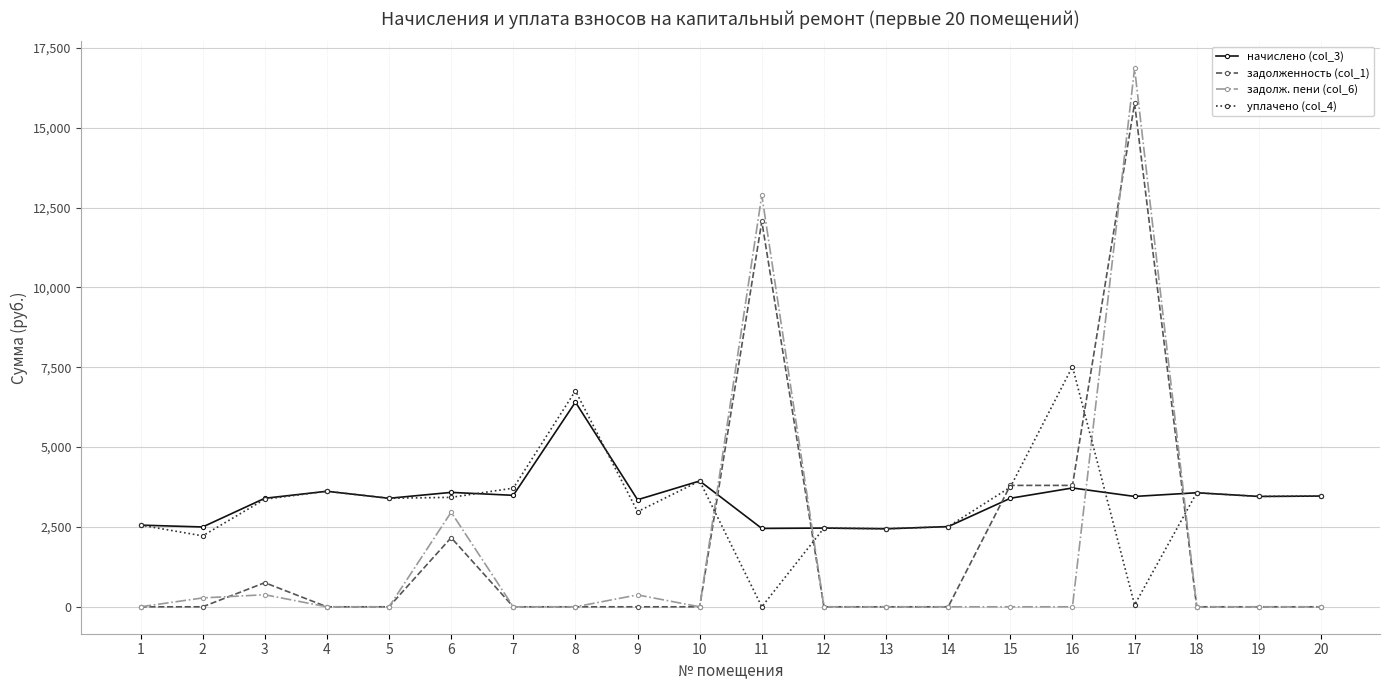

At which category is the sum across all series the highest?

17